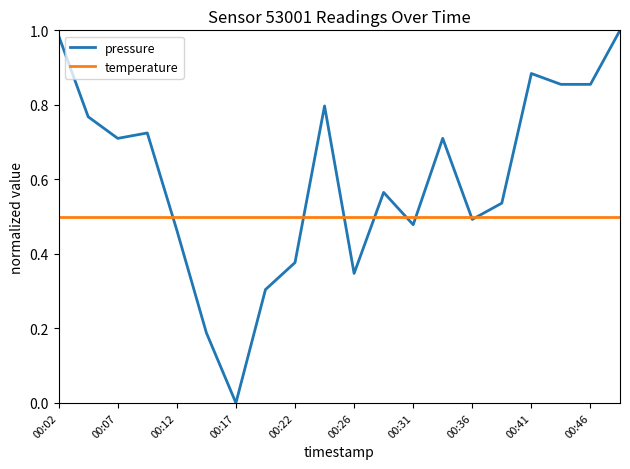

At how many categories does at least one series exceed 0?

20